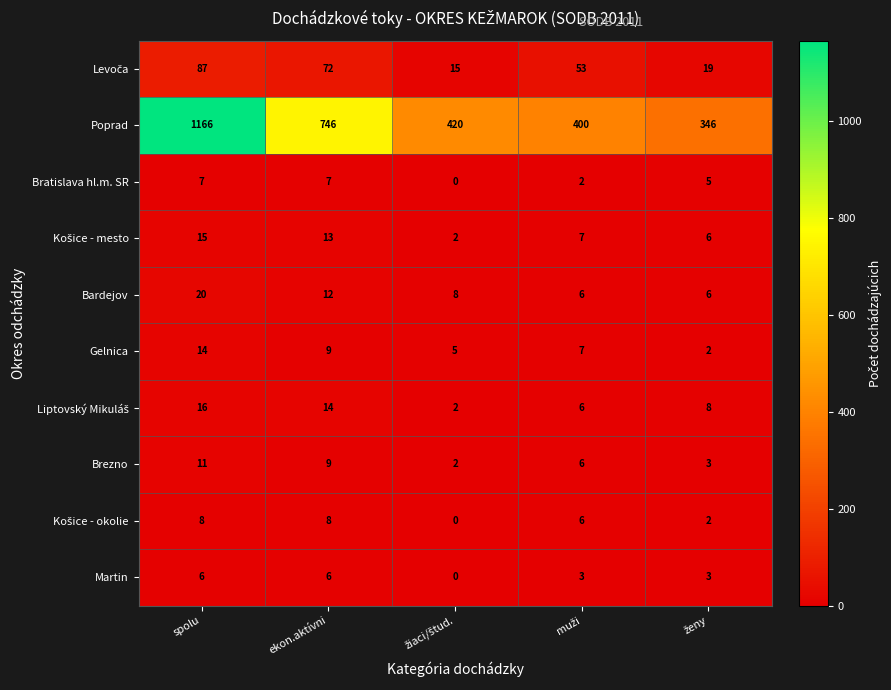

At which category is the sum across all series the highest?

spolu